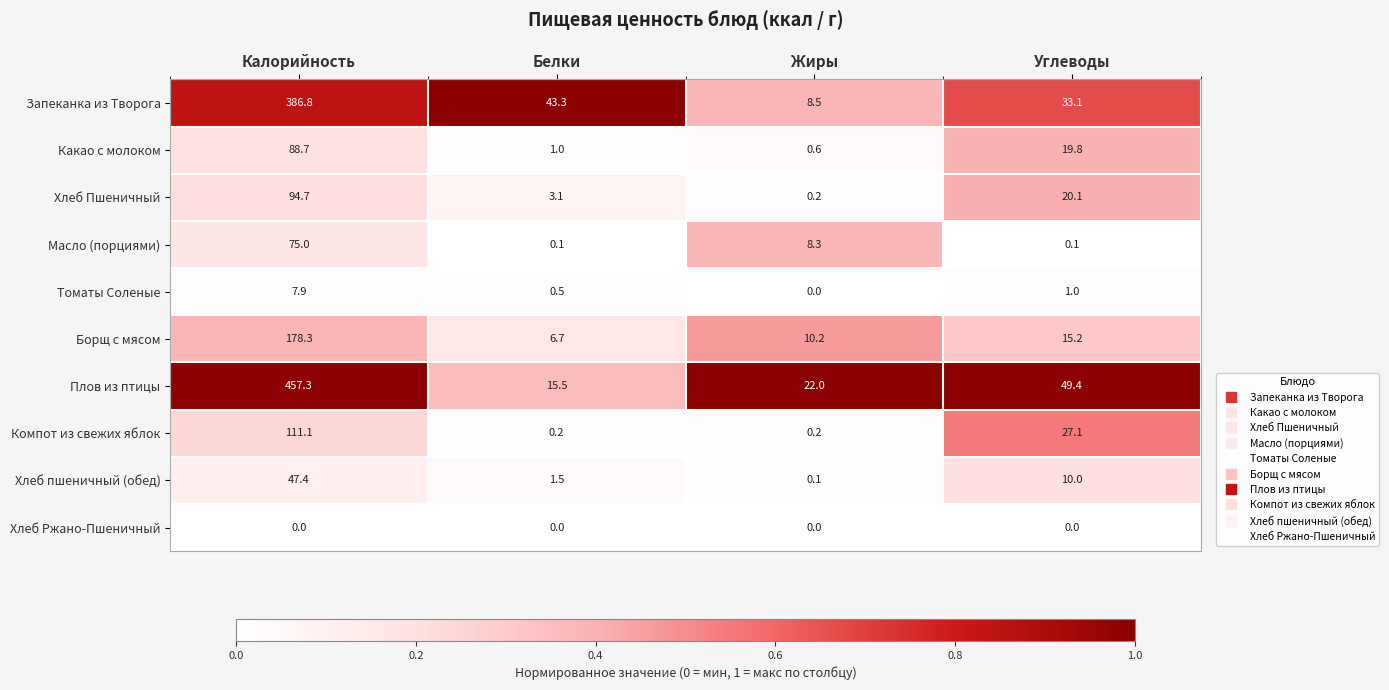

What is the spread (max minus min) of values at Калорийность?

457.3